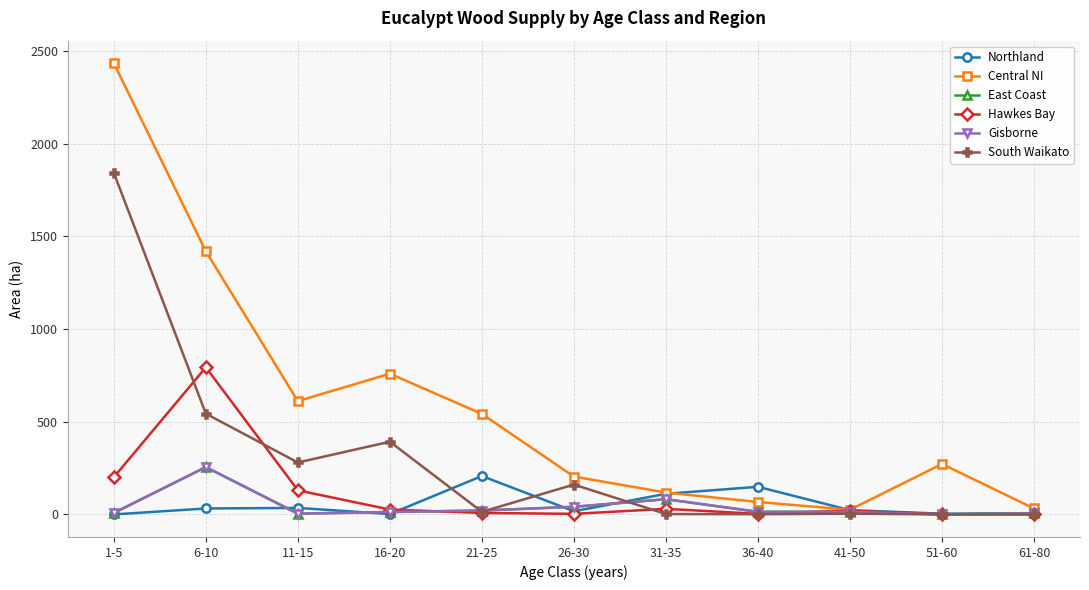

At which label does Central NI reach its peak?

1-5